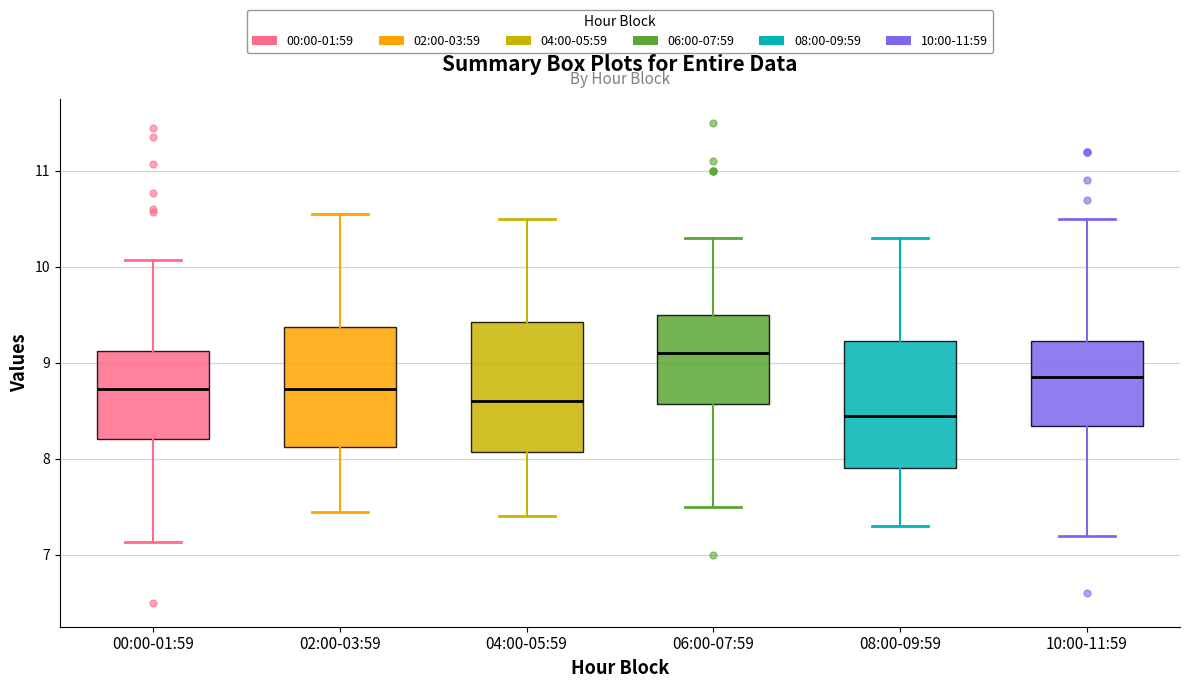

Which box has the lowest median line?

08:00-09:59